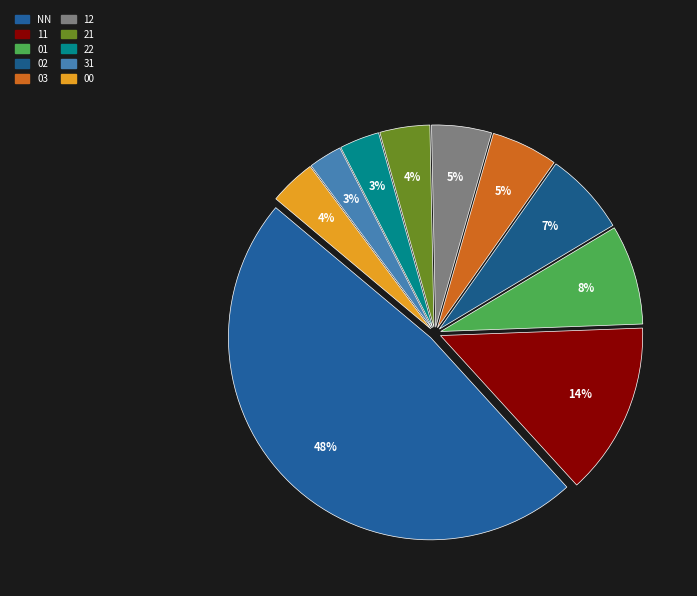

Does 31 represent more than half of the total?

No